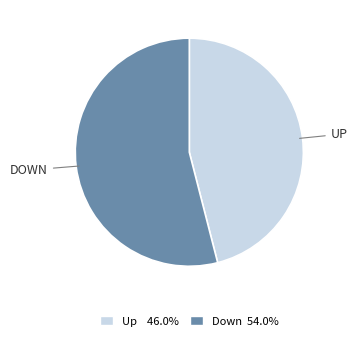

The Up slice represents 46% of the pie. True or false?

True